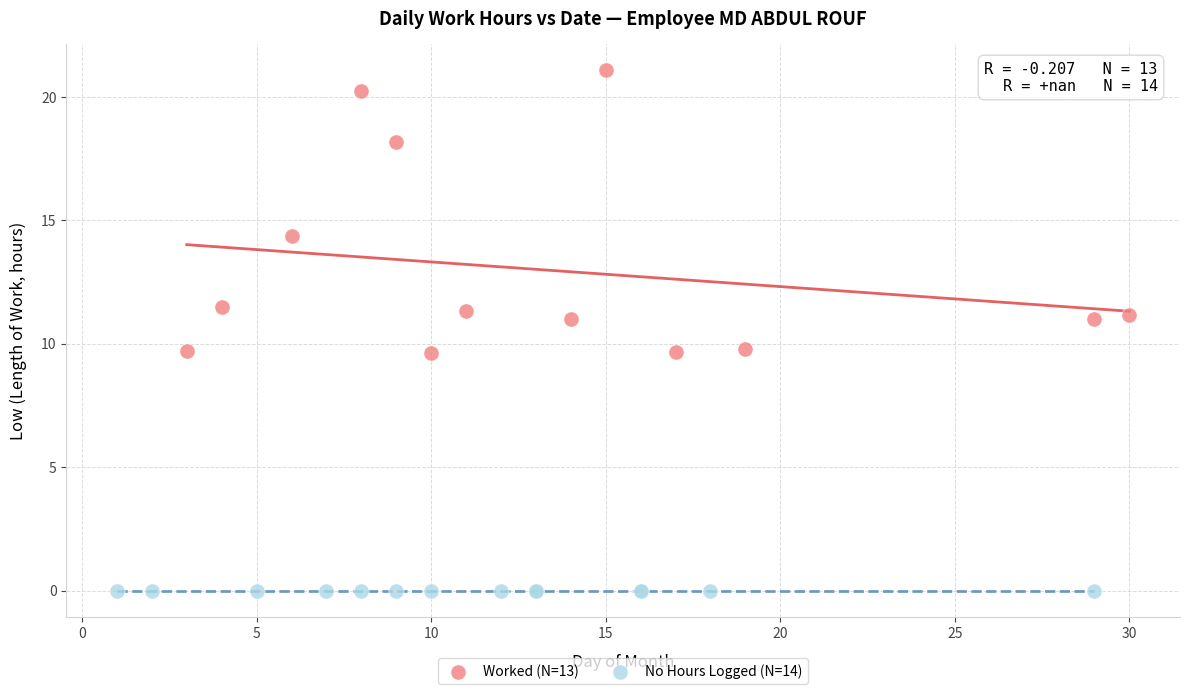

Which series contains the highest Y value?

Worked (N=13)